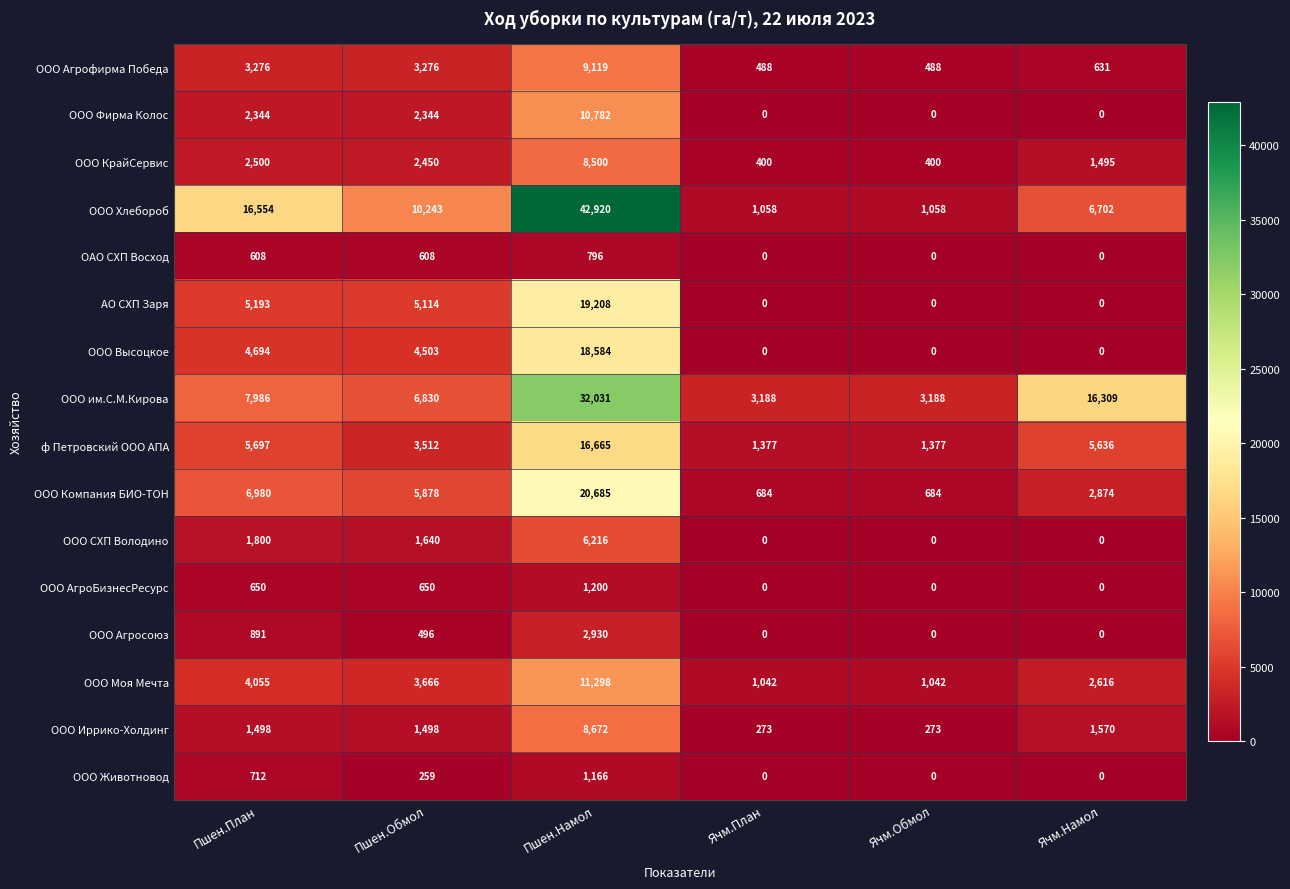

How many values in ООО АгроБизнесРесурс are above zero?

3